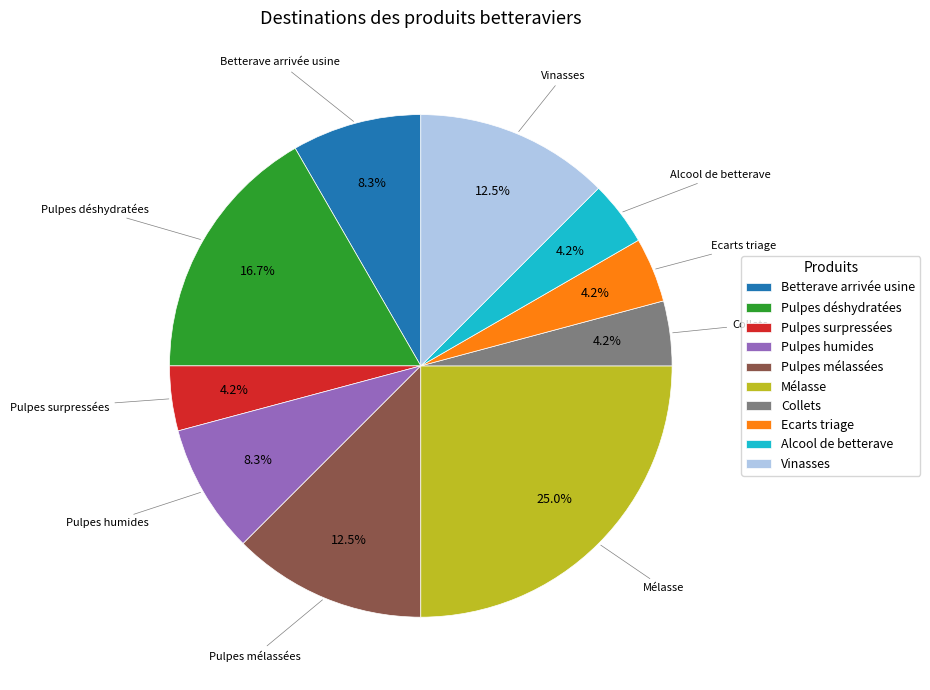

Is there a majority slice in this chart?

No